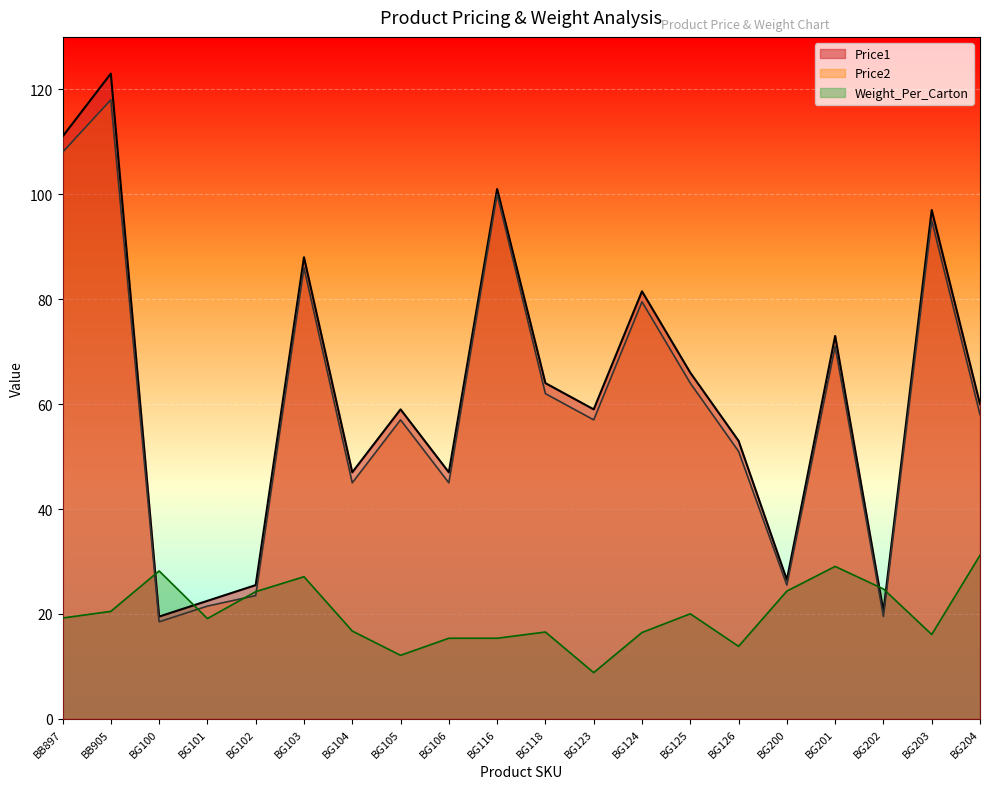

How many interior local peaks does the Weight_Per_Carton series have?

5